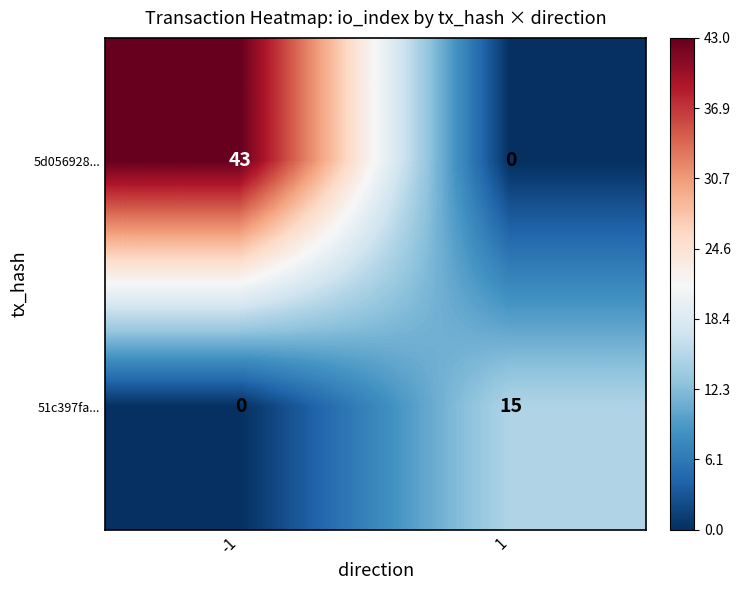

Which series has the largest total across all categories?

5d056928...